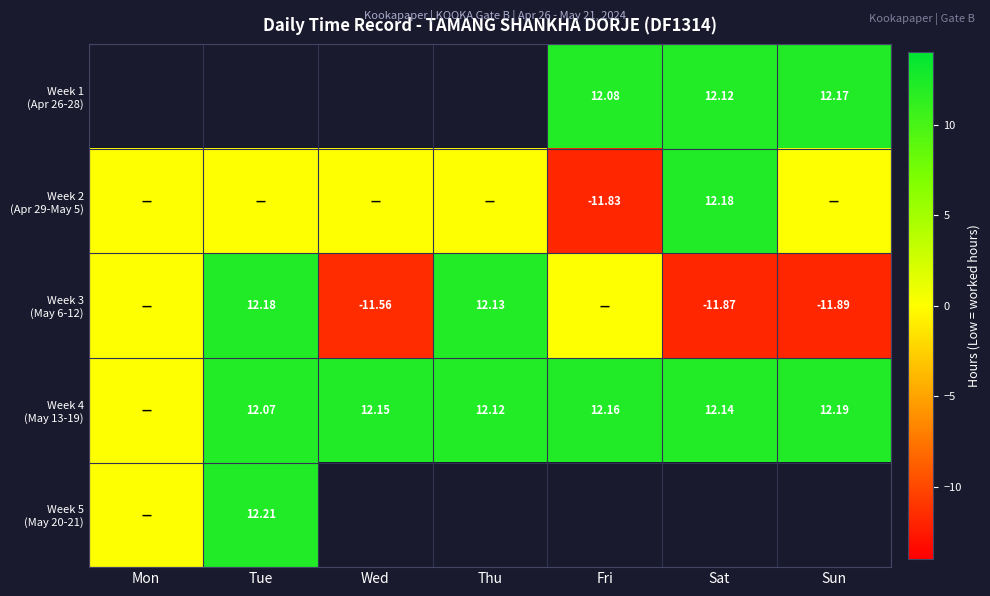

The value of Week 2 (Apr 29-May 5) at Sun is 0.0. True or false?

True